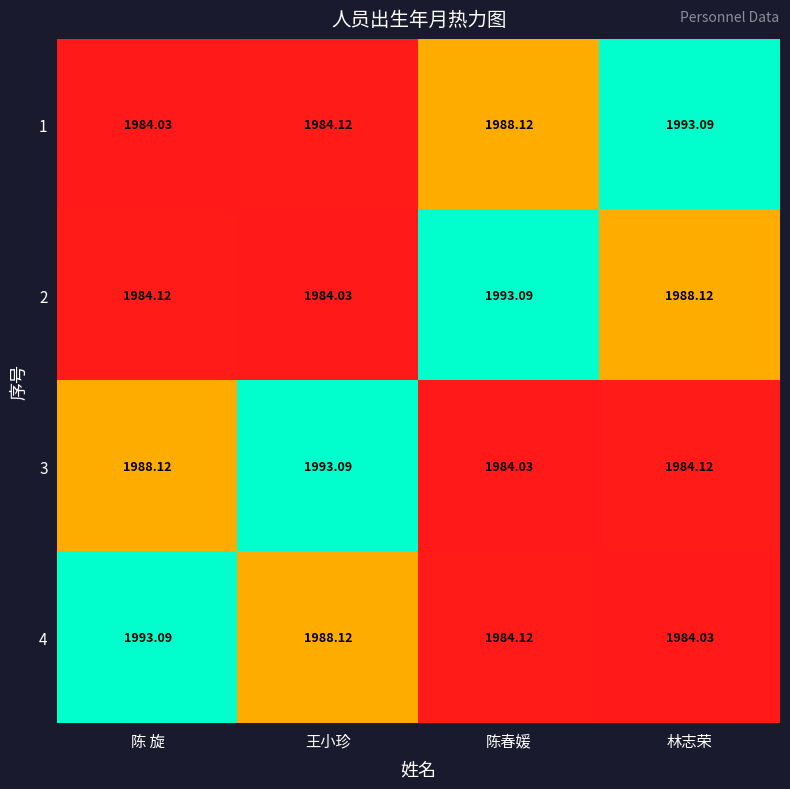

Where is 4 nearest to the value 1988?

王小珍